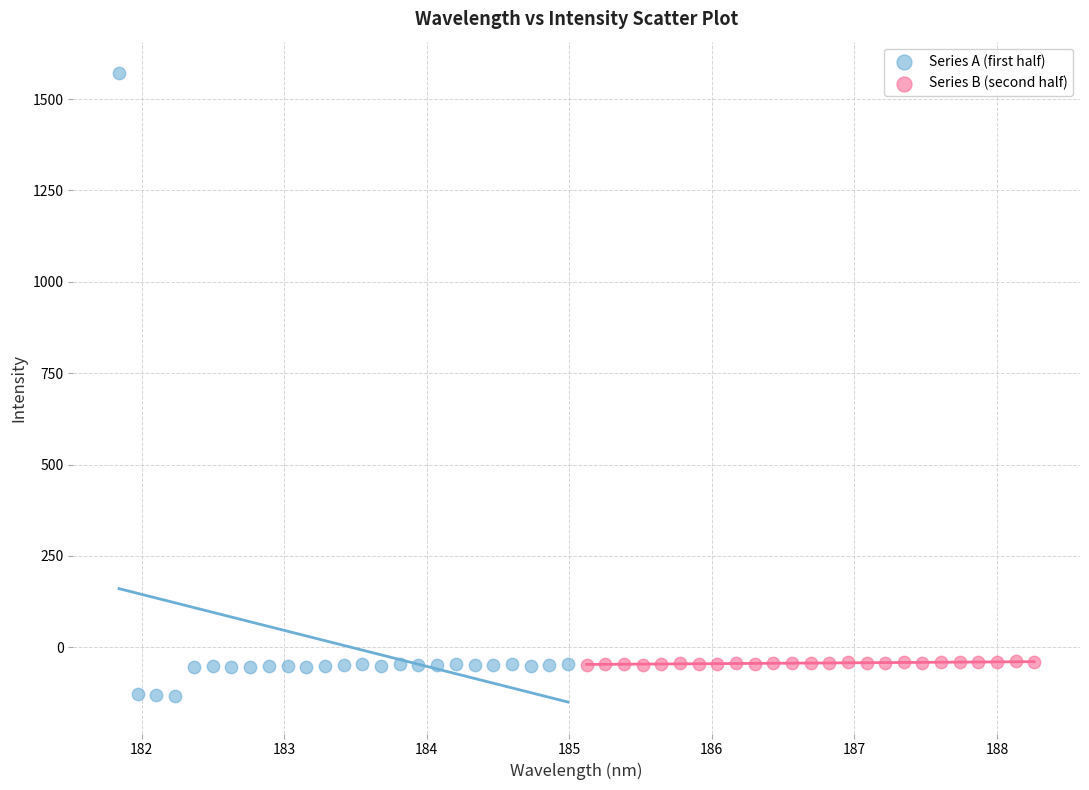

Which series has the widest spread of Y values?

Series A (first half)